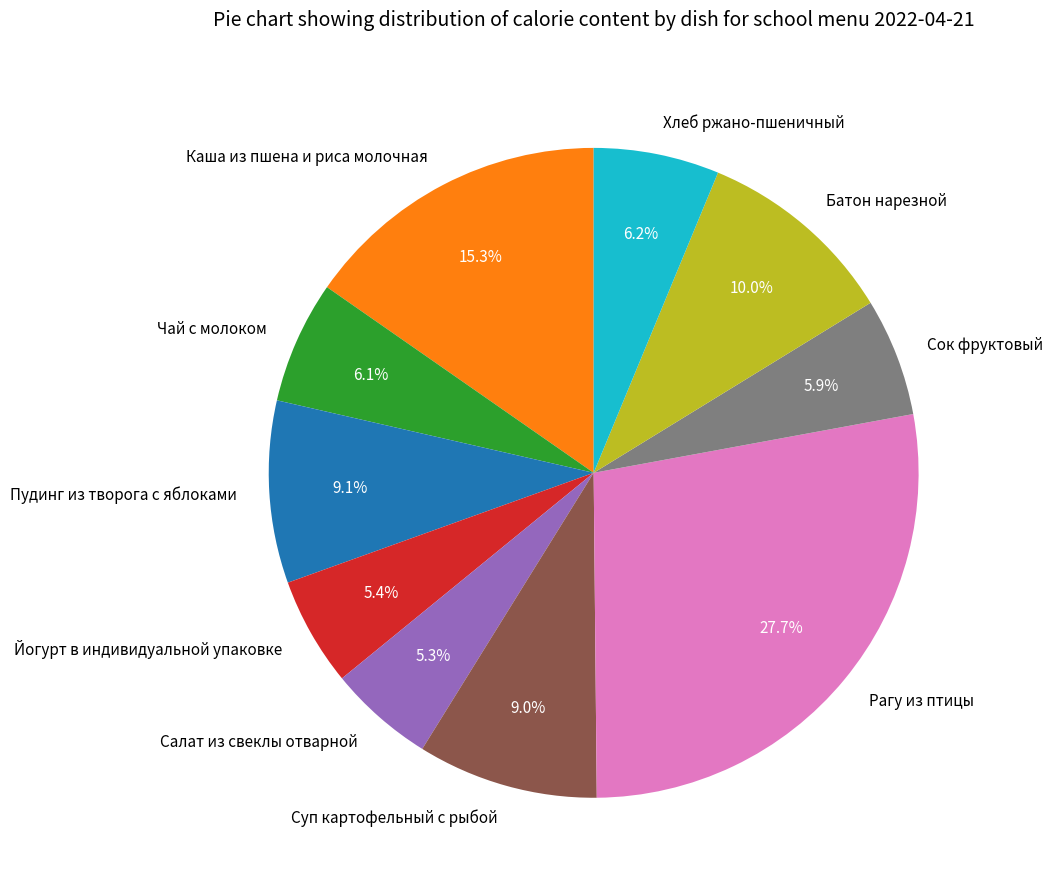

Count the number of slices in the pie.

10